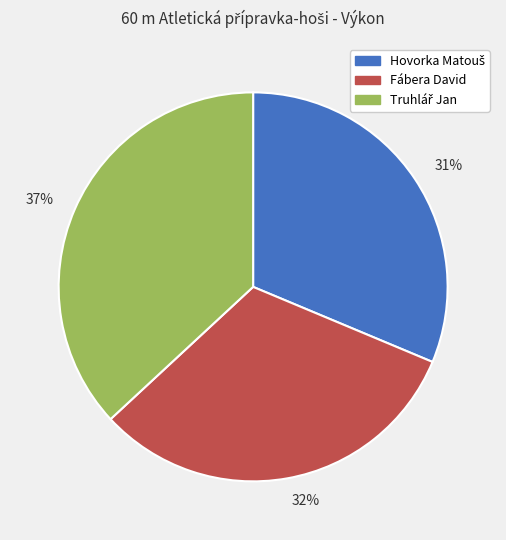

Is there a majority slice in this chart?

No